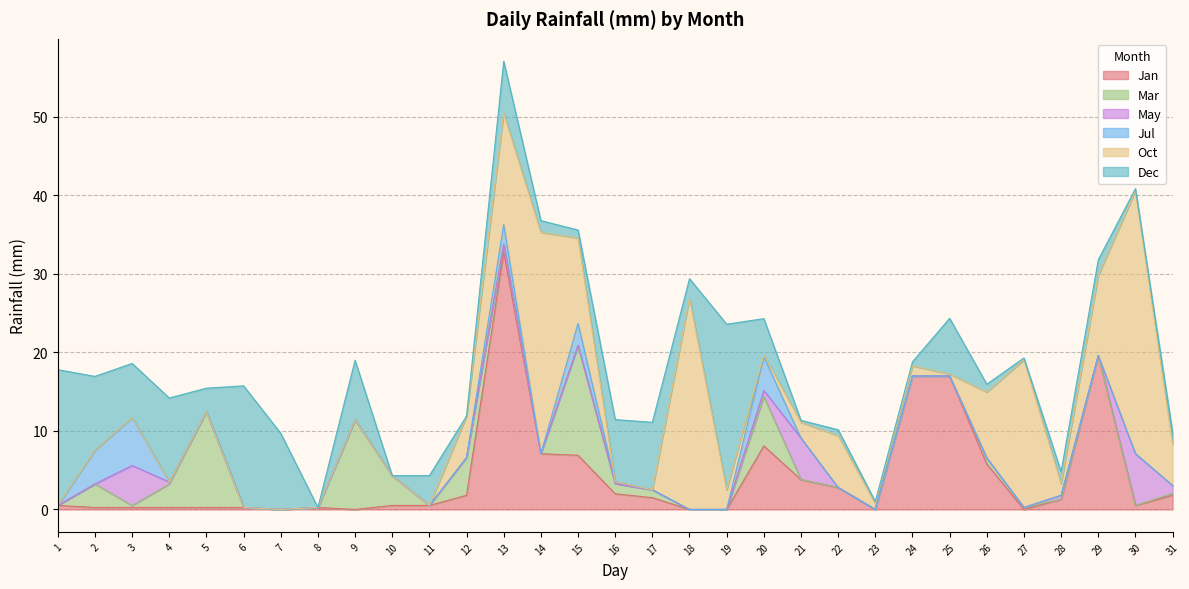

Does the chart display data point markers on the line(s)?

No